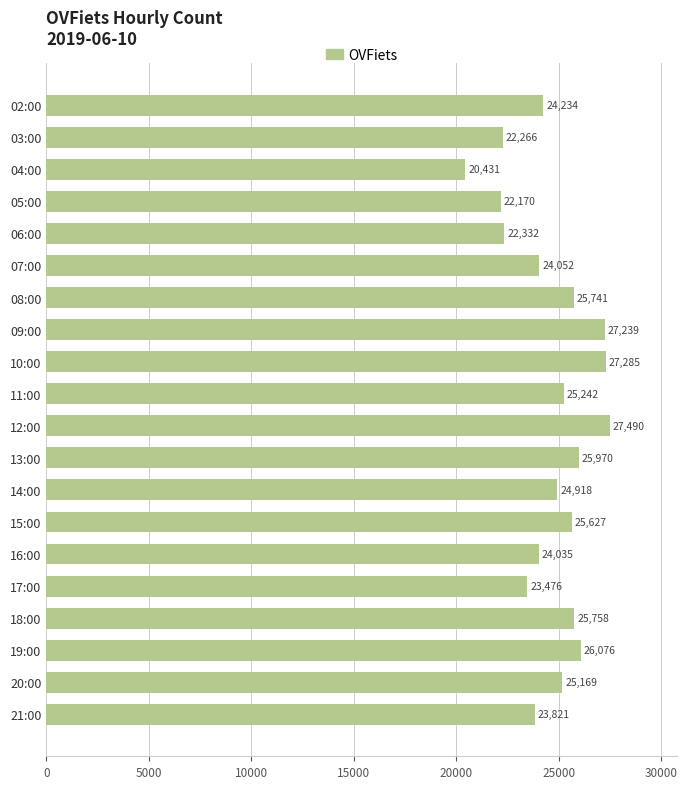

Which category has the highest value across all series?

12:00